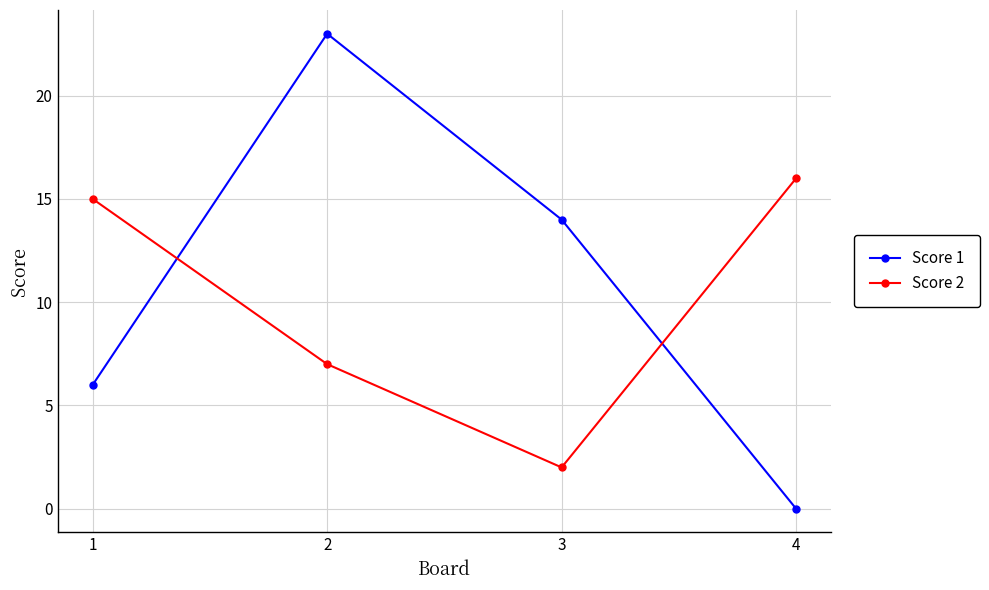

Rank the series by their maximum value, from lowest to highest.

Score 2, Score 1